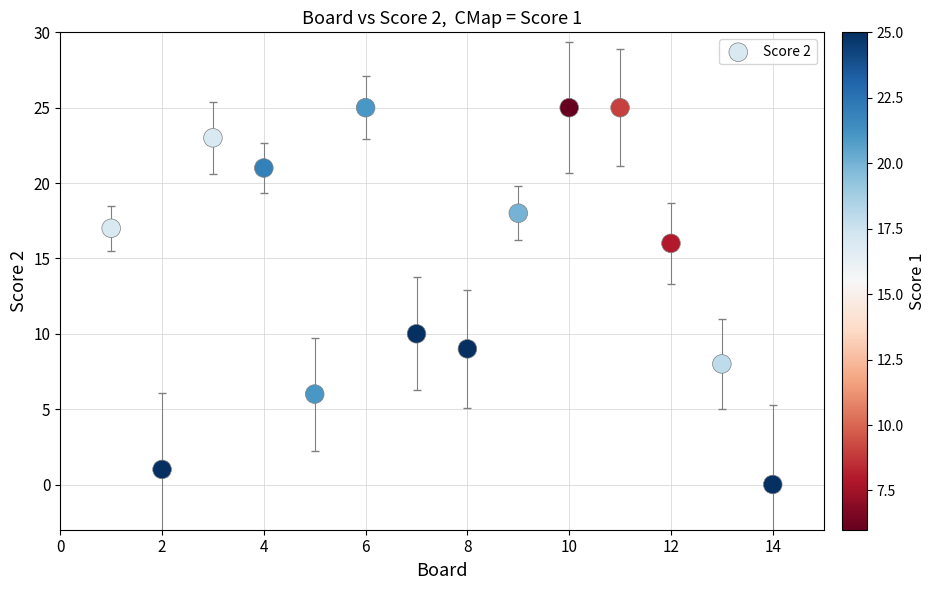

What is the range of Y values (max minus min)?

25